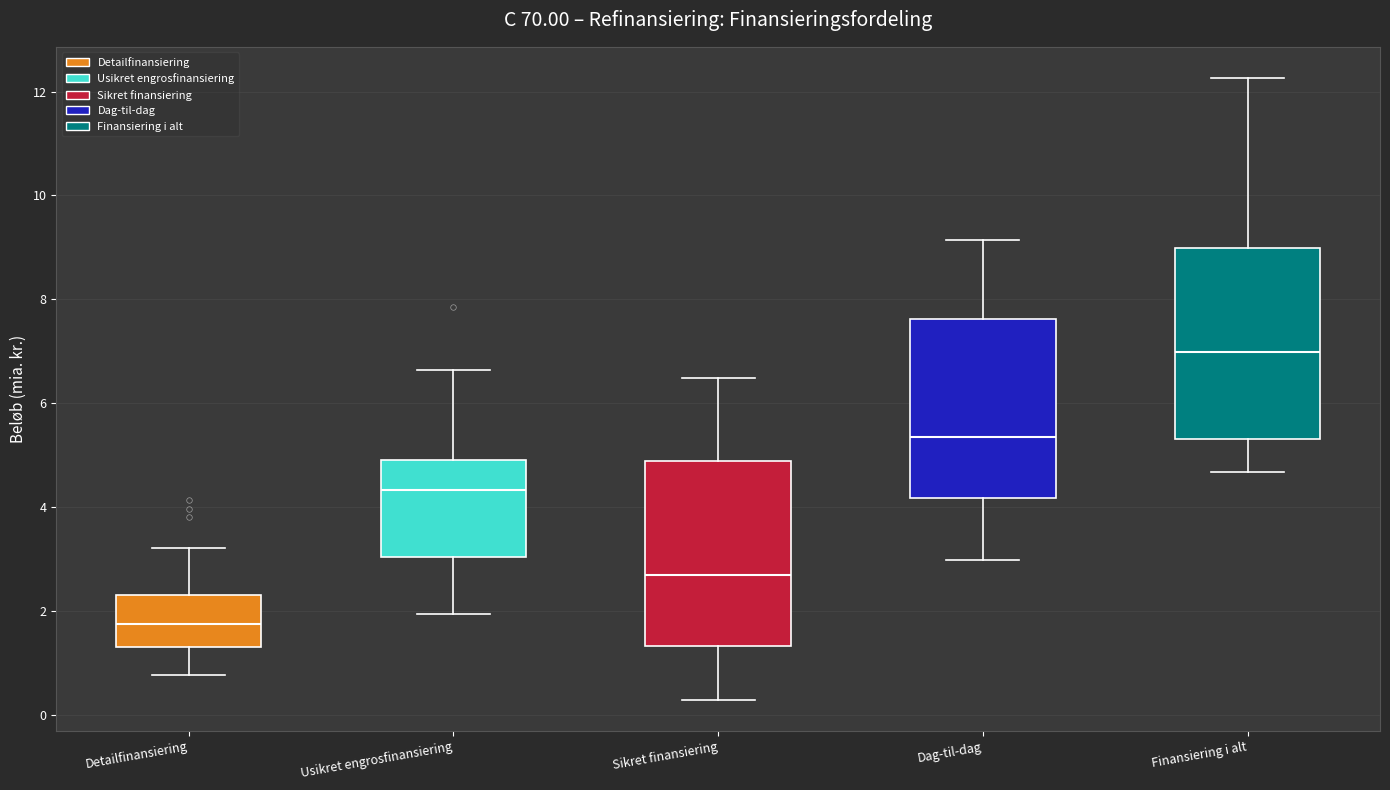

Reading left to right, transcribe this box plot: for each box, give where its median line is, the range the box spans, and where its two whiskers end, as read against the y-axis. The values are not printed on the chart, so give them approximately, as read against the axis.

Detailfinansiering: median 1.8, box 1.4 to 2.4, whiskers 0.8 to 3.2
Usikret engrosfinansiering: median 4.4, box 3.0 to 5.0, whiskers 2.0 to 6.6
Sikret finansiering: median 2.8, box 1.4 to 4.8, whiskers 0.4 to 6.4
Dag-til-dag: median 5.4, box 4.2 to 7.6, whiskers 3.0 to 9.2
Finansiering i alt: median 7.0, box 5.4 to 9.0, whiskers 4.6 to 12.2